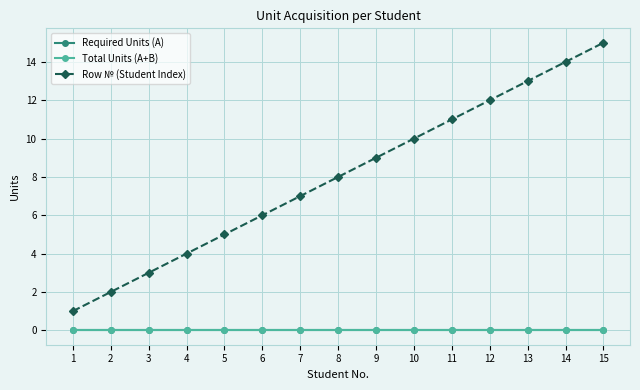

Is this an area chart (filled region under the line)?

No